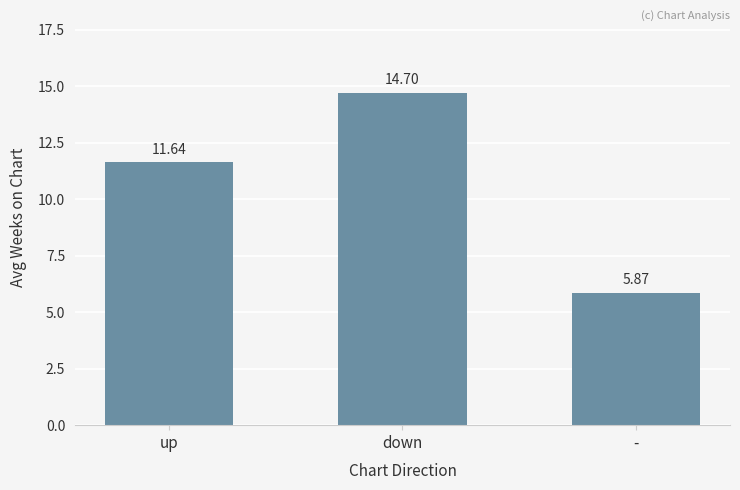

List the labels in order of value, smallest first.

-, up, down